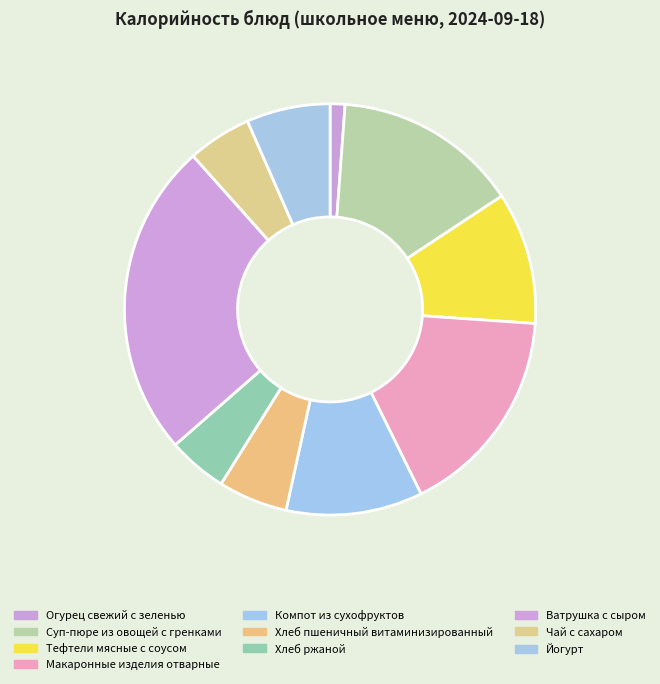

Does any single category account for the majority?

No